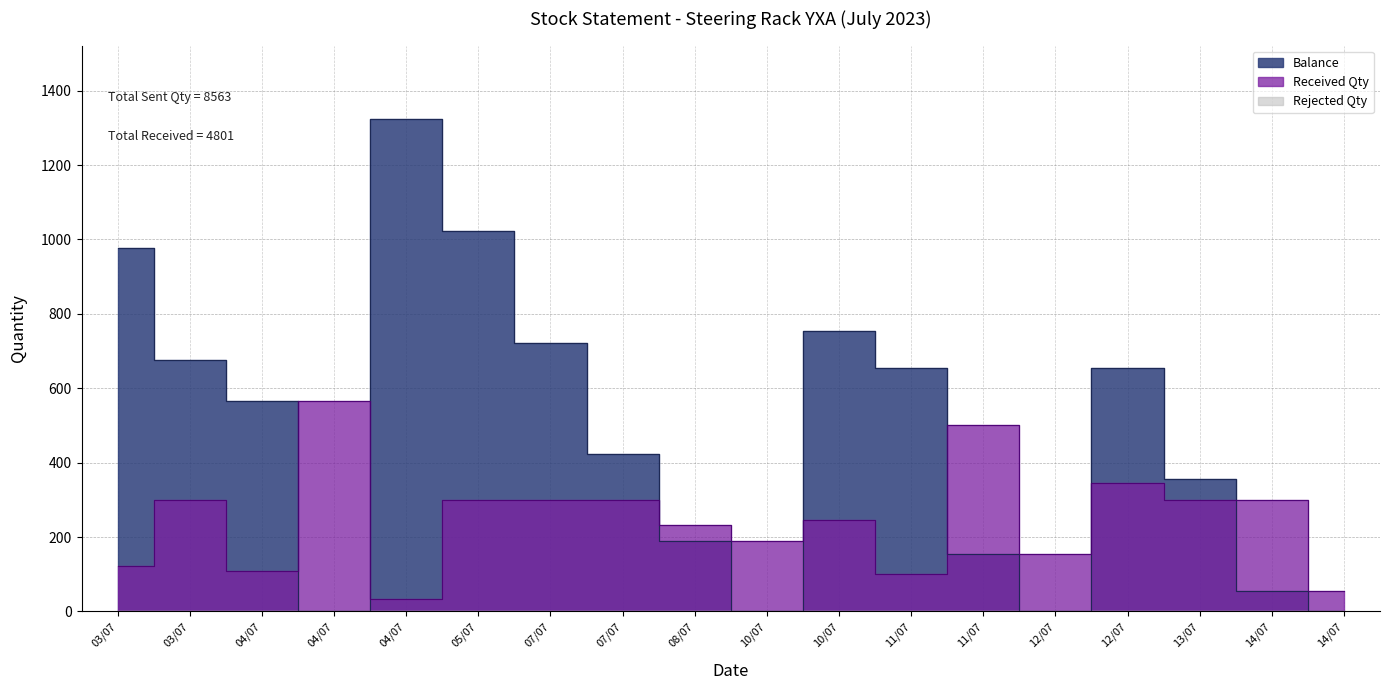

What is the label of the 16th point from the right?

04/07